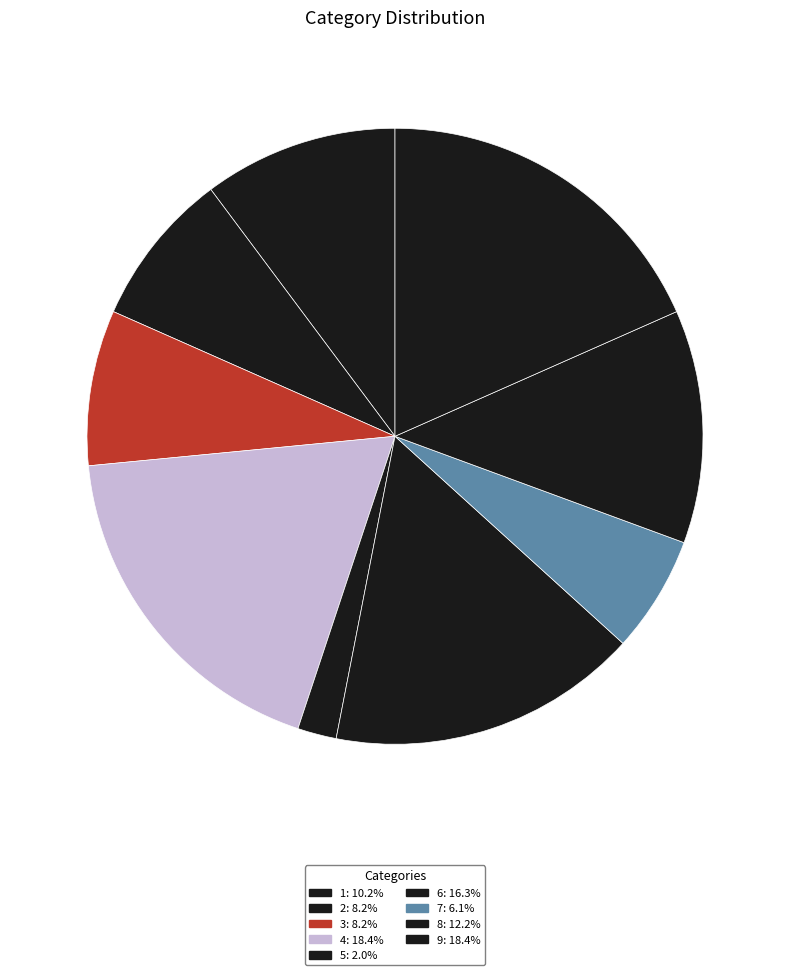

What is the smallest slice in the pie chart?

5